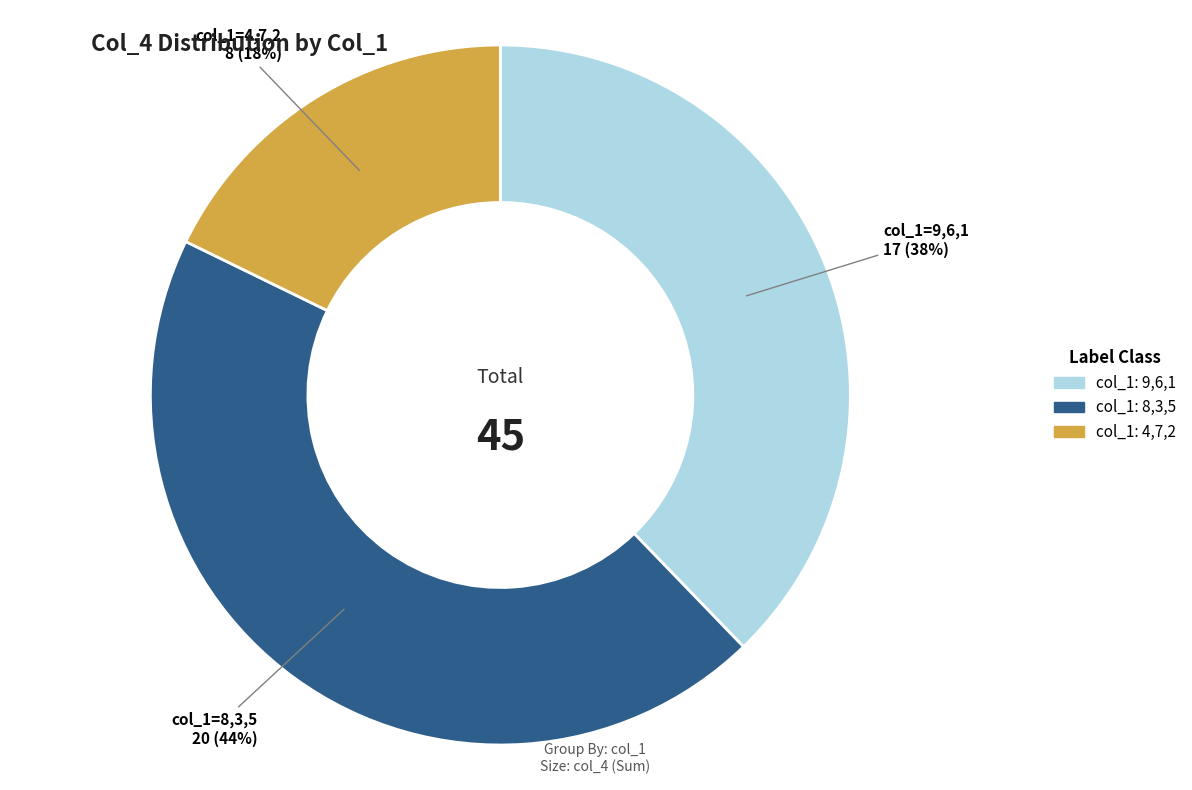

To the nearest percent, what is the average slice percentage?

33%